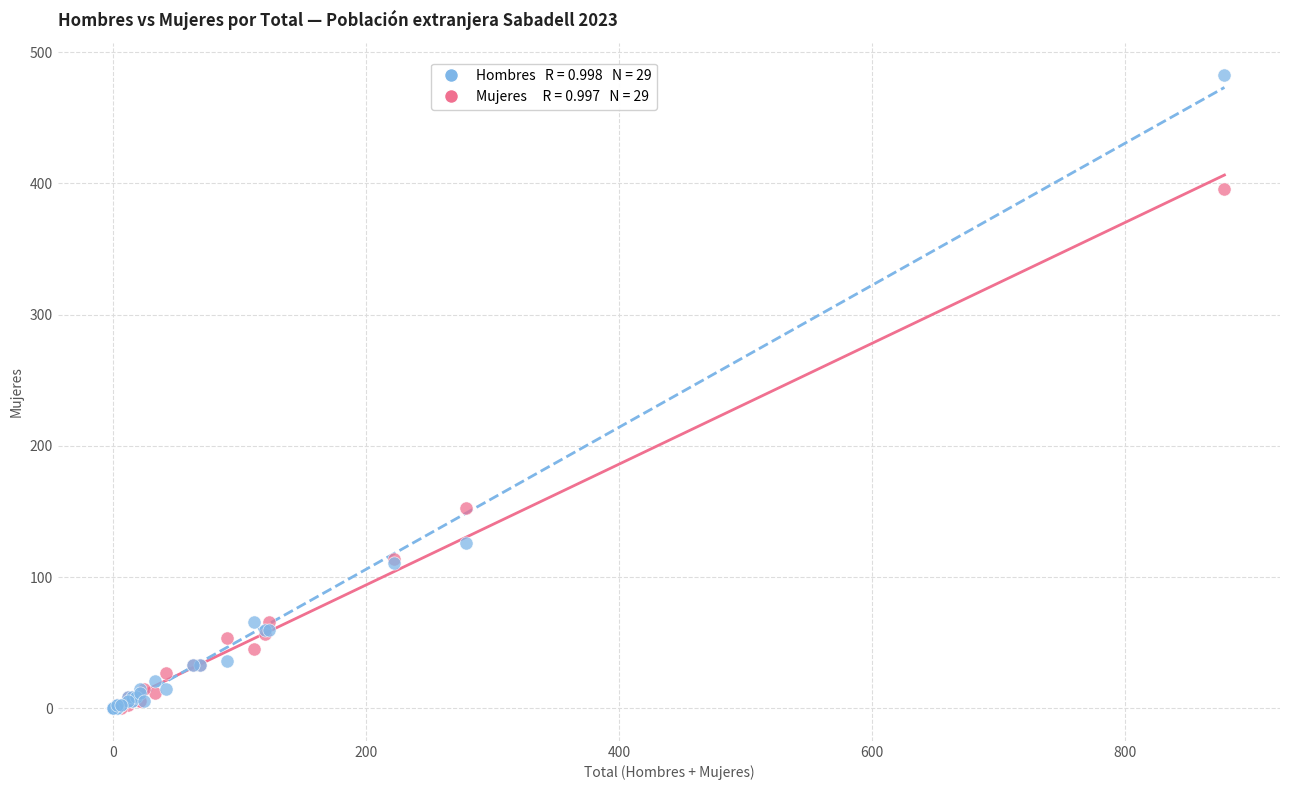

Across all series, what Y value is closest to 241?

153